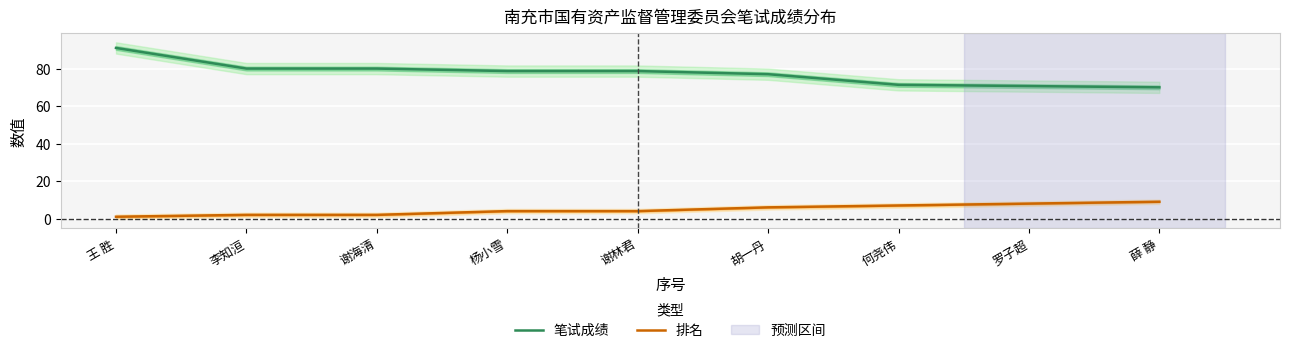

True or false: 排名 and 笔试成绩 cross at least once.

False